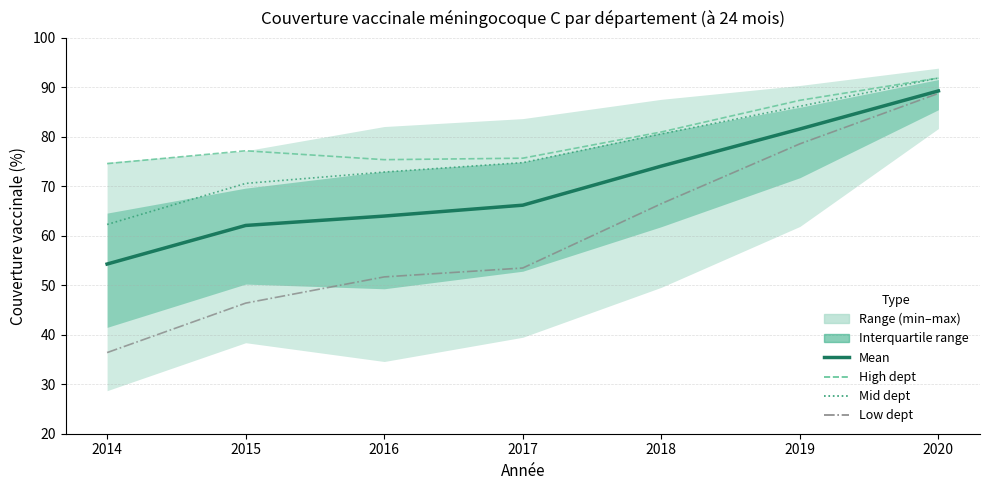

True or false: Mean and Selected high dept intersect in this chart.

False